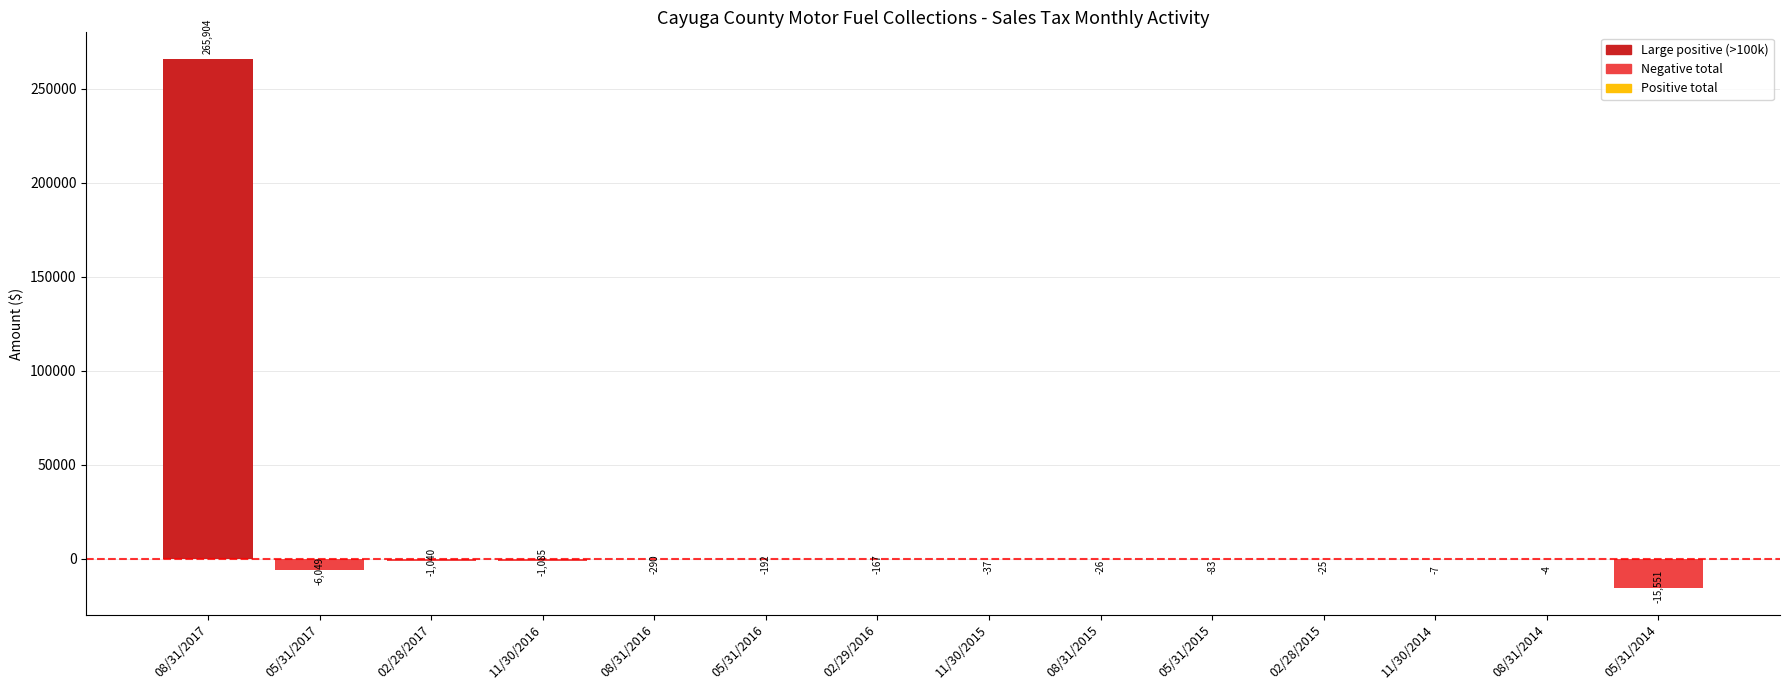

Which has a higher value, 11/30/2016 or 05/31/2015?

05/31/2015